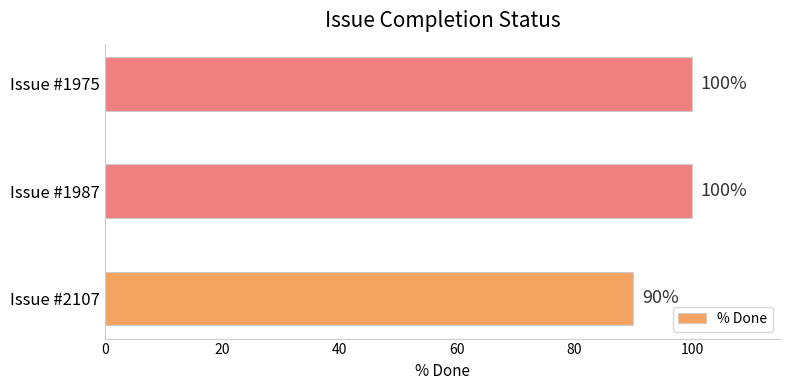

What is the approximate value at Issue #2107, to the nearest 5?

90